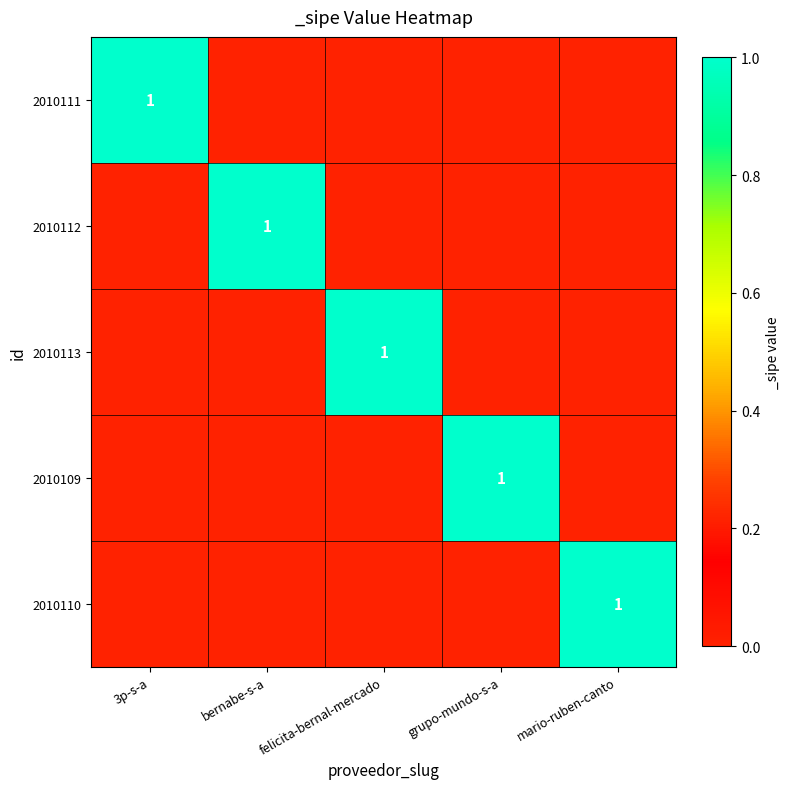

The value of 2010109 at grupo-mundo-s-a is 1. True or false?

True